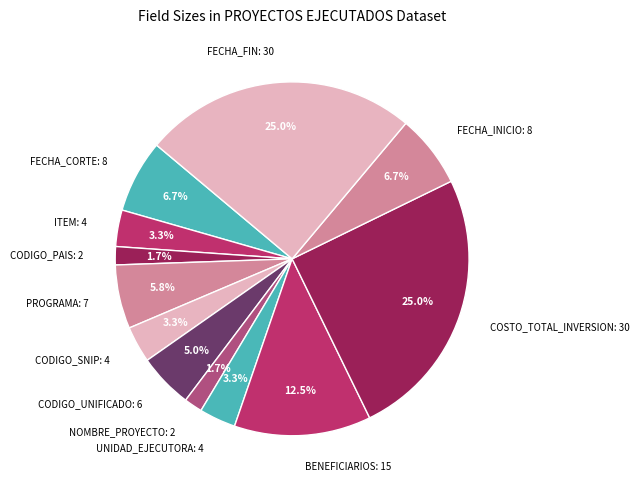

Is UNIDAD_EJECUTORA: 4 the majority of the pie?

No